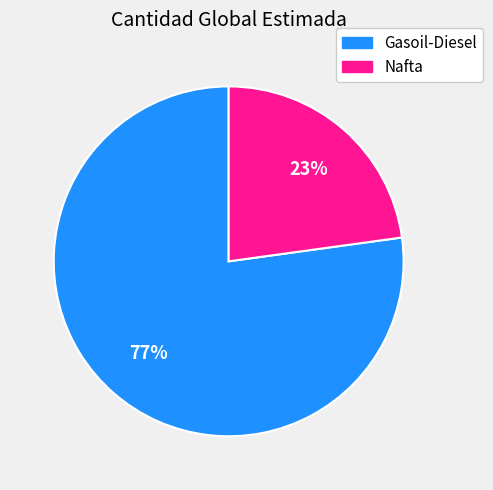

True or false: Gasoil-Diesel accounts for 77% of the total.

True